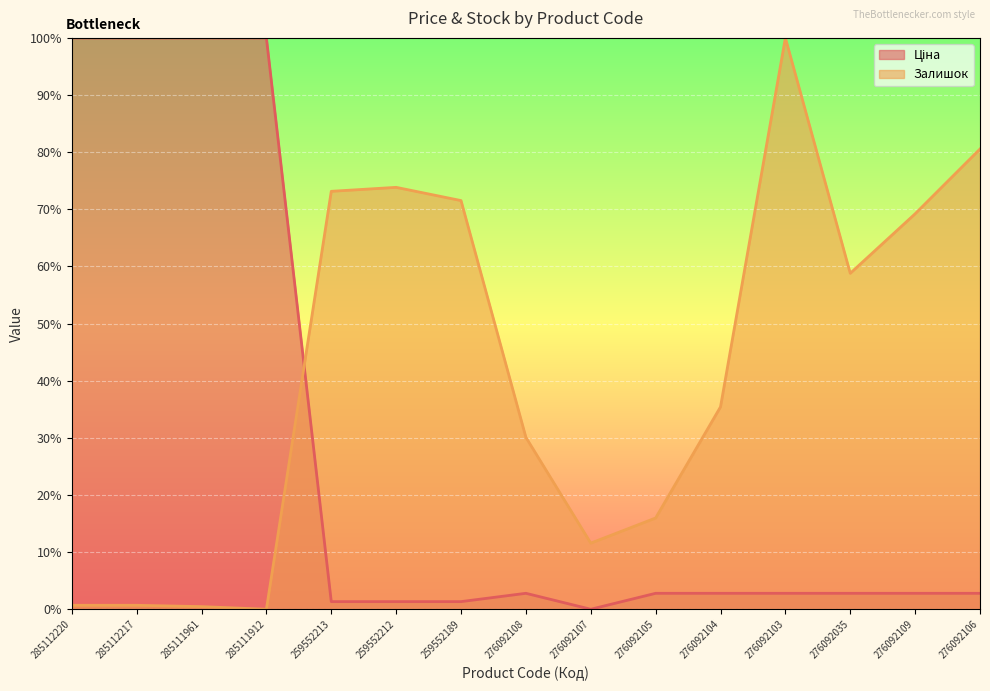

Where is Ціна nearest to the value 50?

276092108